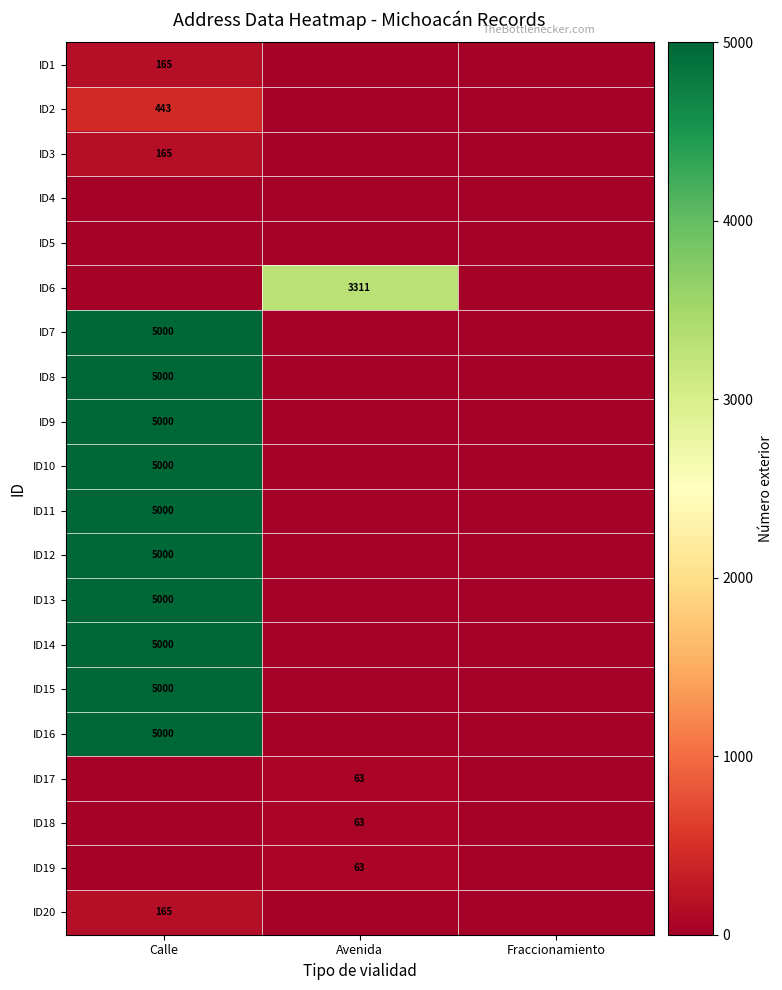

What is the greatest value displayed?

5000